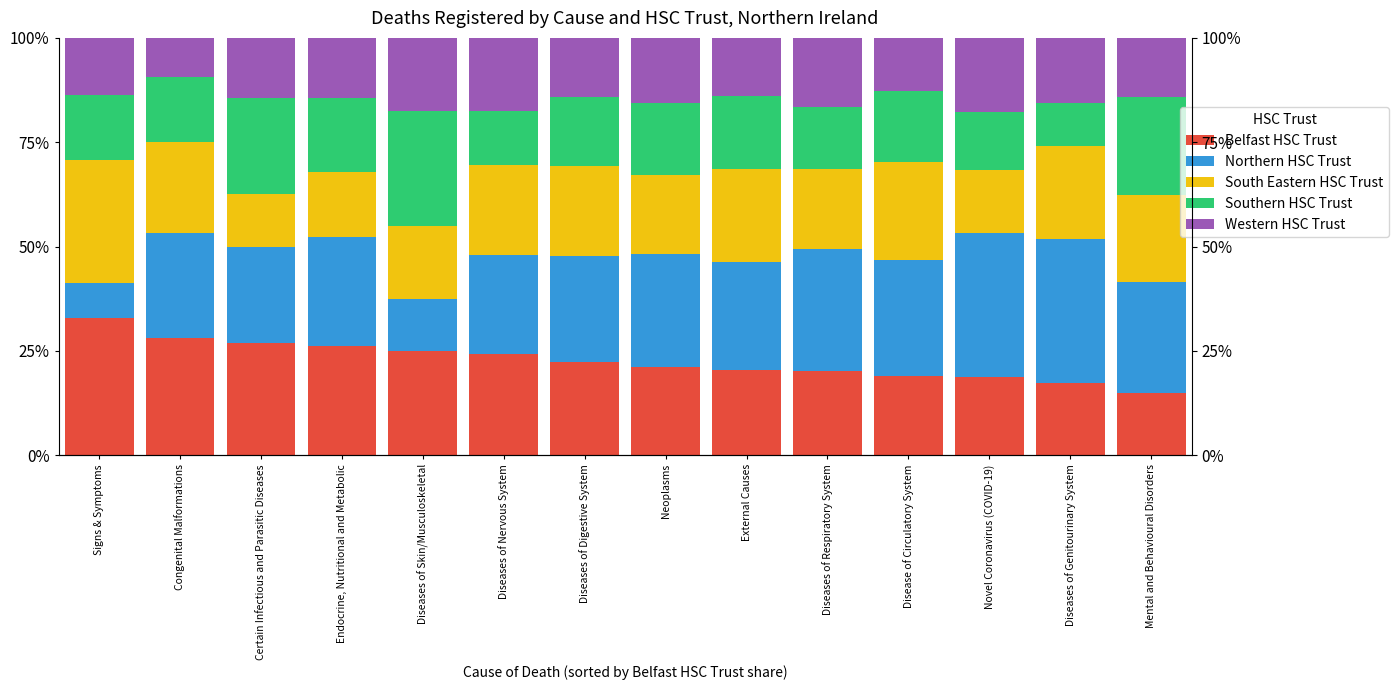

Is it true that Western HSC Trust equals 0.2 at Neoplasms?

False